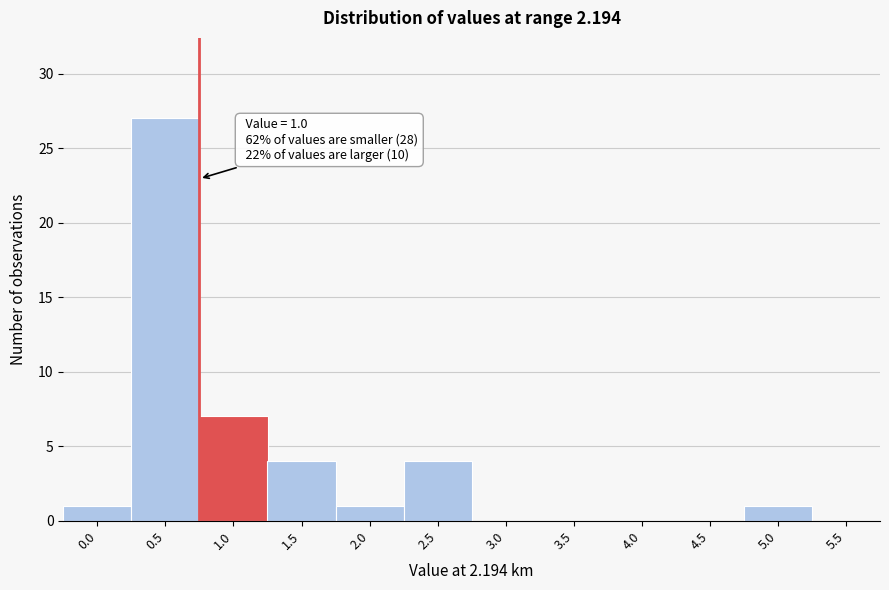

Reading right to left, transcribe all the data shown in this chart.

5.5=0	5.0=1	4.5=0	4.0=0	3.5=0	3.0=0	2.5=4	2.0=1	1.5=4	1.0=7	0.5=27	0.0=1